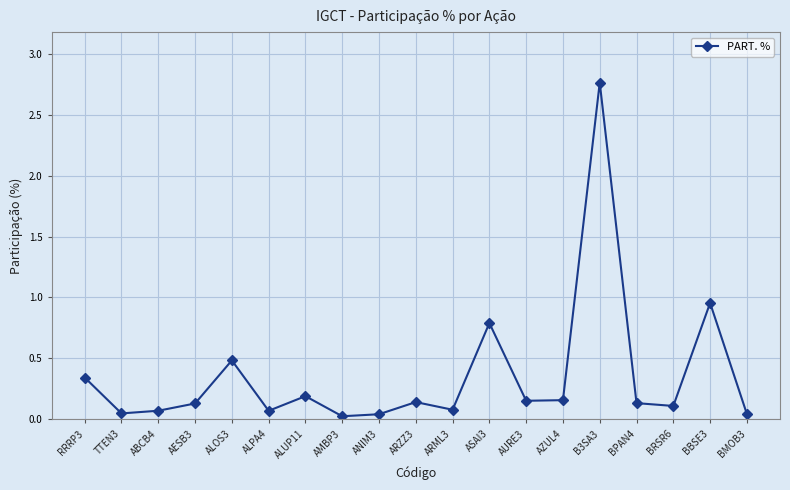

True or false: there are more than 1 points higher than both neighbors.

True